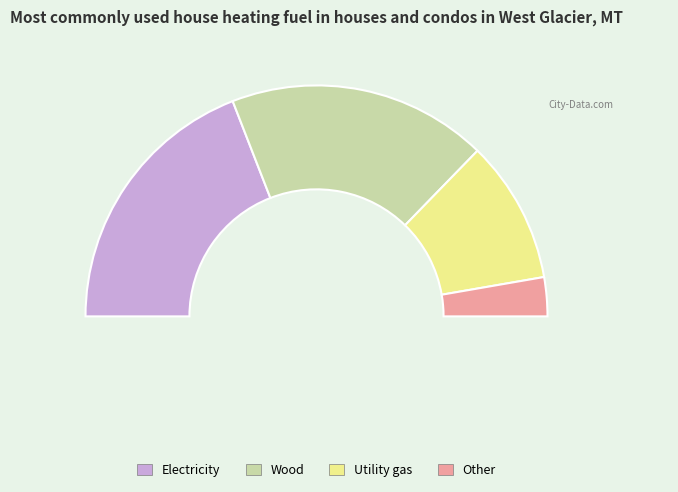

Count the number of slices in the pie.

4